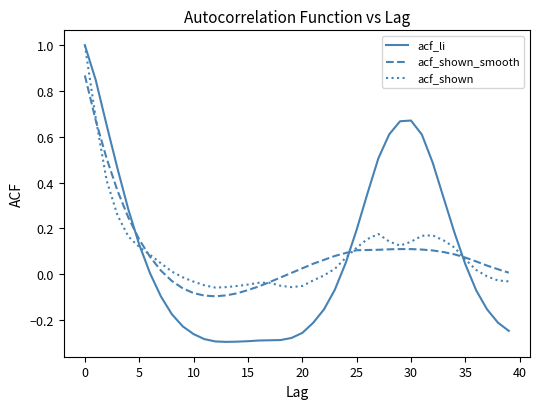

What is the highest value of the acf_li series?

1.0